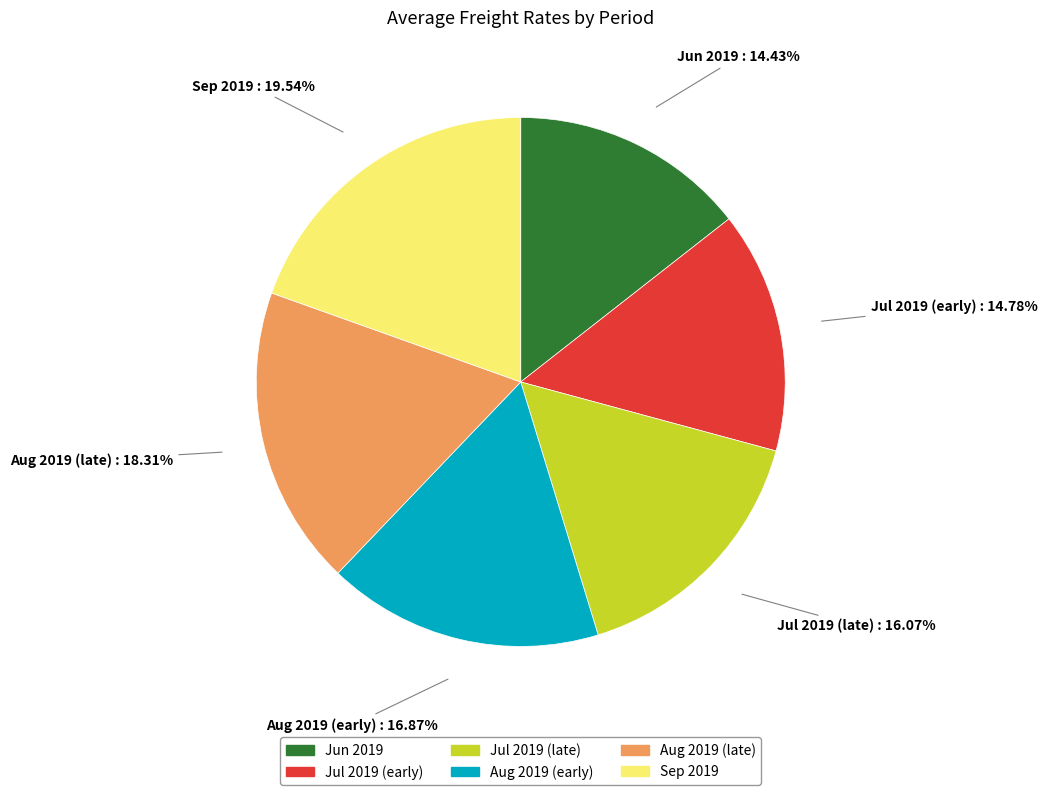

Does any single category account for the majority?

No